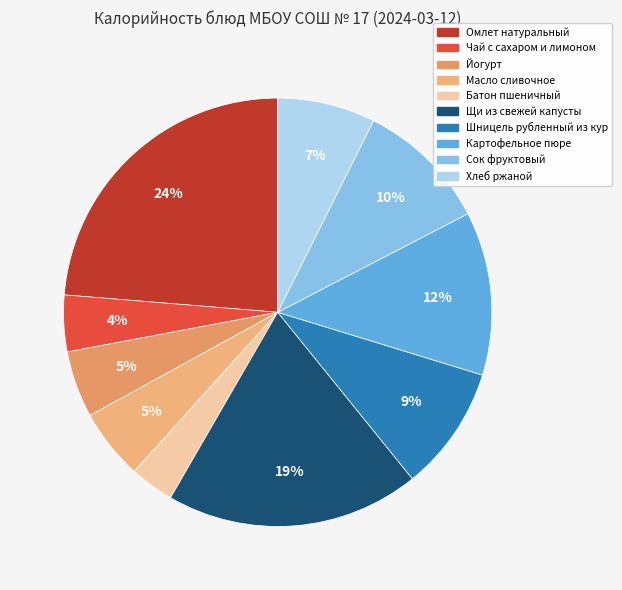

Do Щи из свежей капусты and Батон пшеничный together represent more than half of the pie?

No